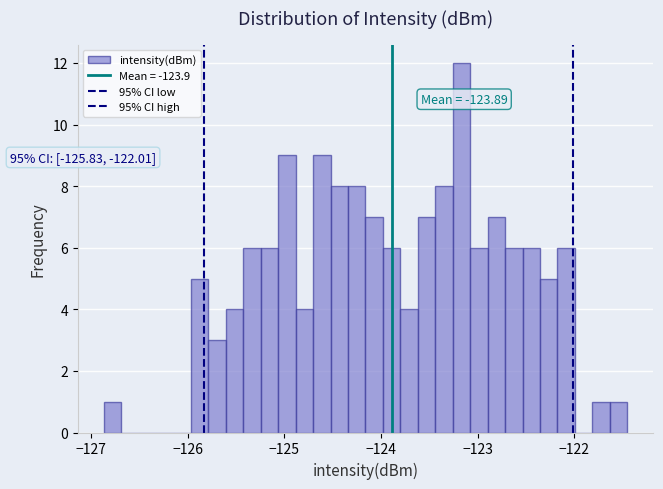

Around what value on the x-axis is the tallest bar? Give the approximate position of its centre, as read against the axis.

-123.2